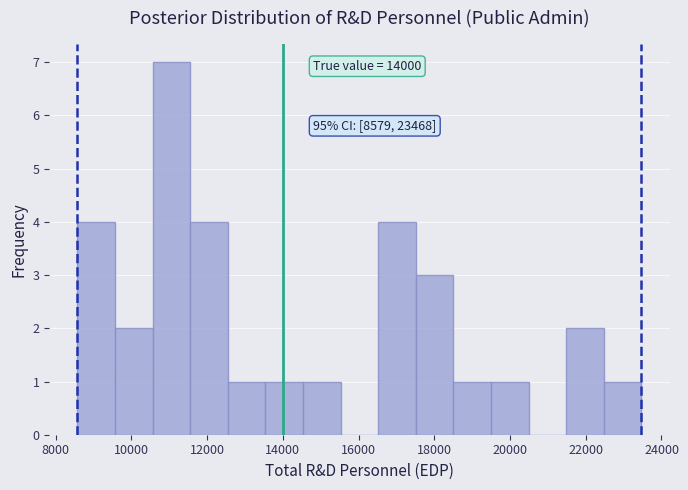

Which range on the x-axis has the tallest bar?

10600 to 11600